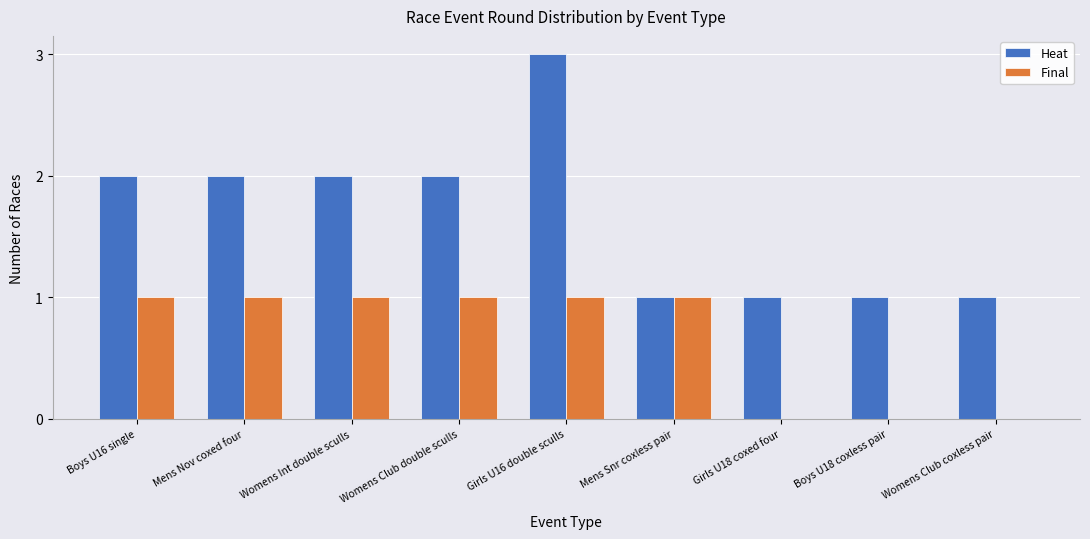

How many data points does each series have?

9